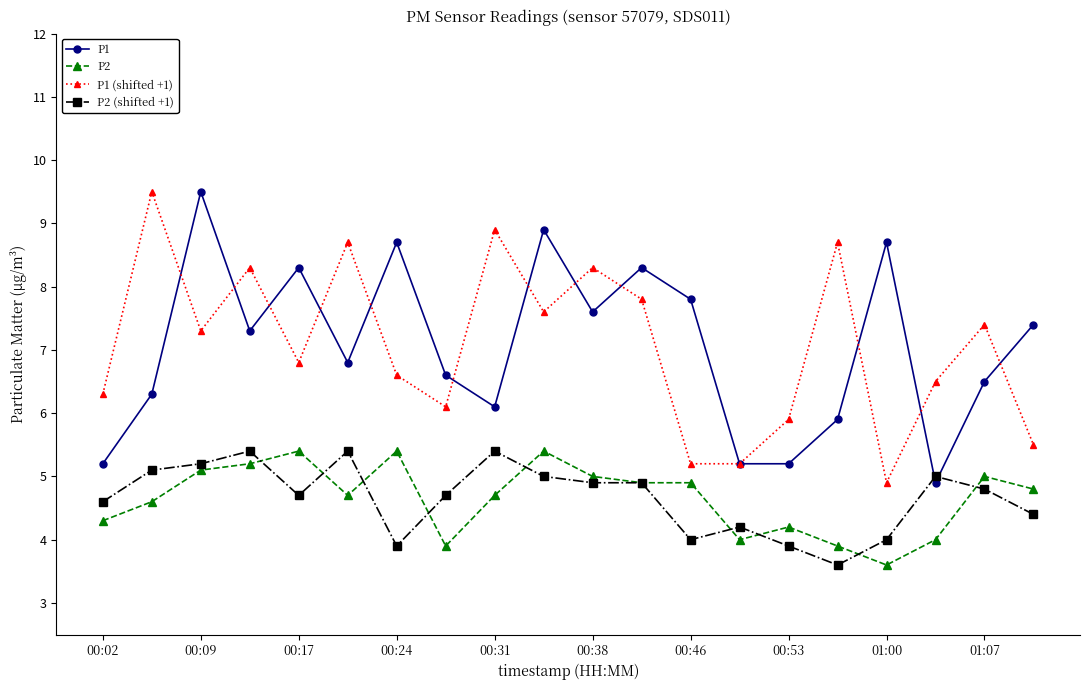

At how many categories does at least one series exceed 8?

12